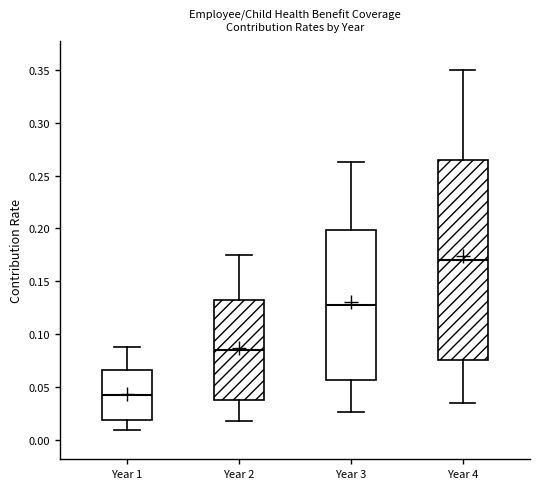

Reading left to right, transcribe this box plot: for each box, give where its median line is, the range the box spans, and where its two whiskers end, as read against the y-axis. The values are not printed on the chart, so give them approximately, as read against the axis.

Year 1: median 0.045, box 0.020 to 0.065, whiskers 0.010 to 0.090
Year 2: median 0.085, box 0.040 to 0.135, whiskers 0.020 to 0.175
Year 3: median 0.130, box 0.055 to 0.200, whiskers 0.025 to 0.265
Year 4: median 0.170, box 0.075 to 0.265, whiskers 0.035 to 0.350